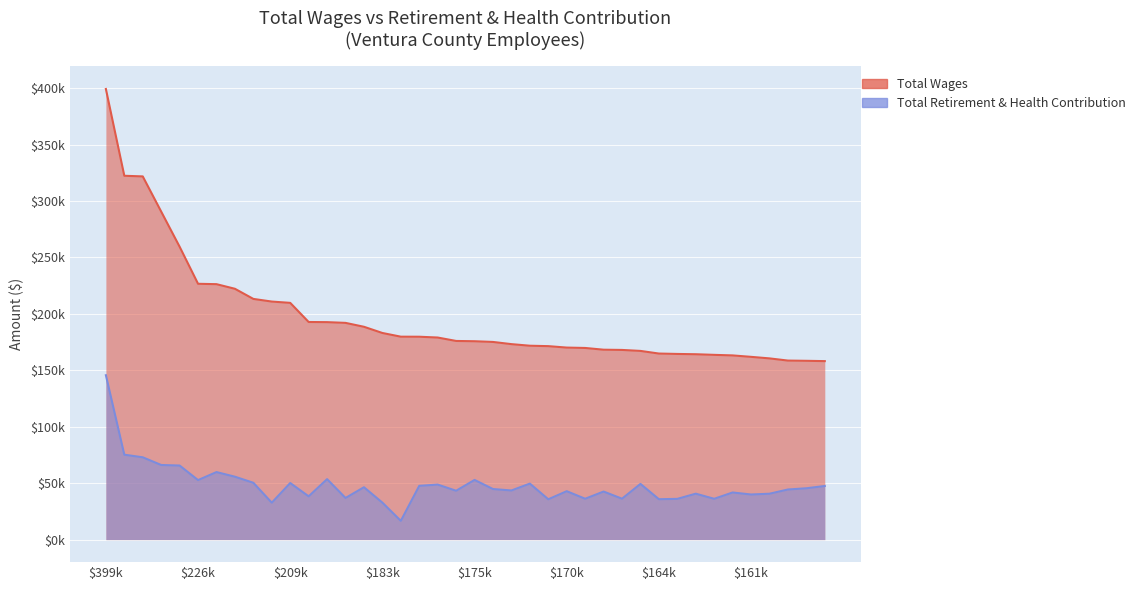

What is the difference between the Total Retirement & Health Contribution values at 15 and 24?

2959